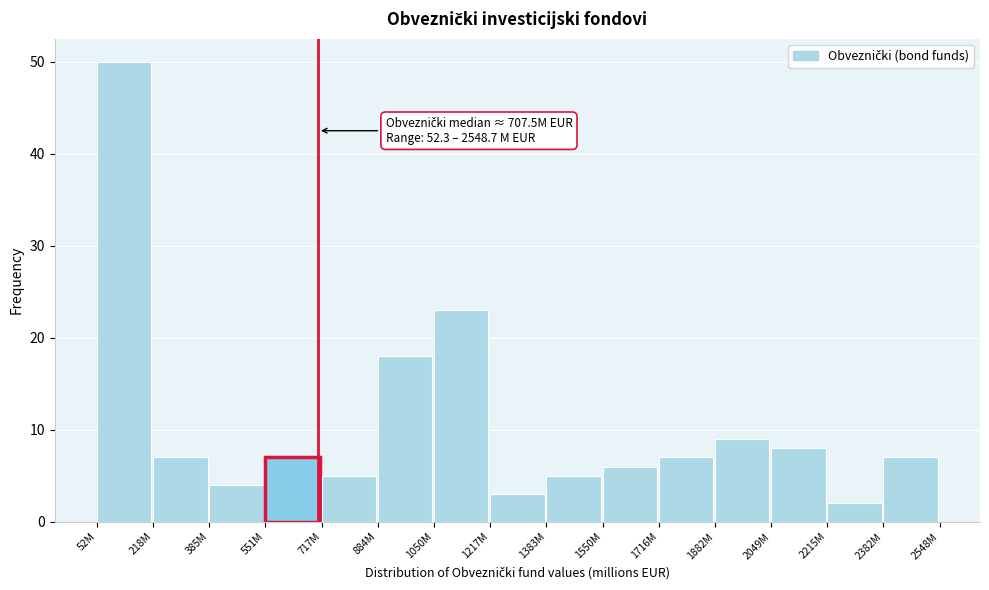

Reading left to right, transcribe all the data shown in this chart.

50	7	4	7	5	18	23	3	5	6	7	9	8	2	7